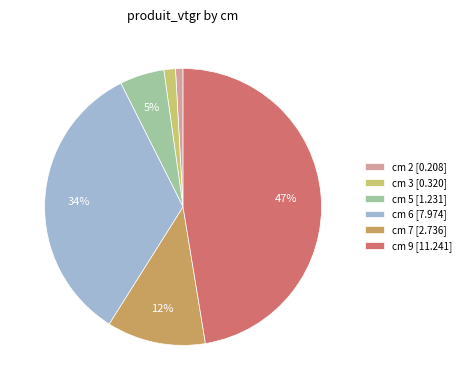

What percentage is the cm 9 slice, to the nearest percent?

47%